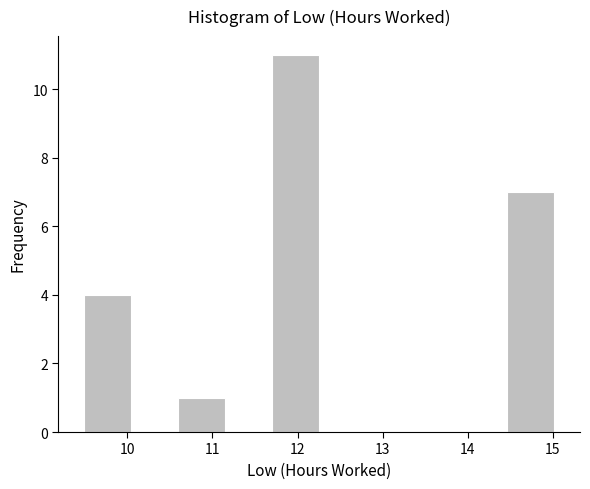

Reading left to right, transcribe this chart: for each bar, give the range it covers on the x-axis and its height. Neither the bar edges nor the heights are printed on the chart, so give them approximately, as read against the axes.

9.5 to 10.0: 4
10.0 to 10.6: 0
10.6 to 11.1: 1
11.1 to 11.7: 0
11.7 to 12.3: 11
12.3 to 12.8: 0
12.8 to 13.4: 0
13.4 to 13.9: 0
13.9 to 14.5: 0
14.5 to 15.0: 7